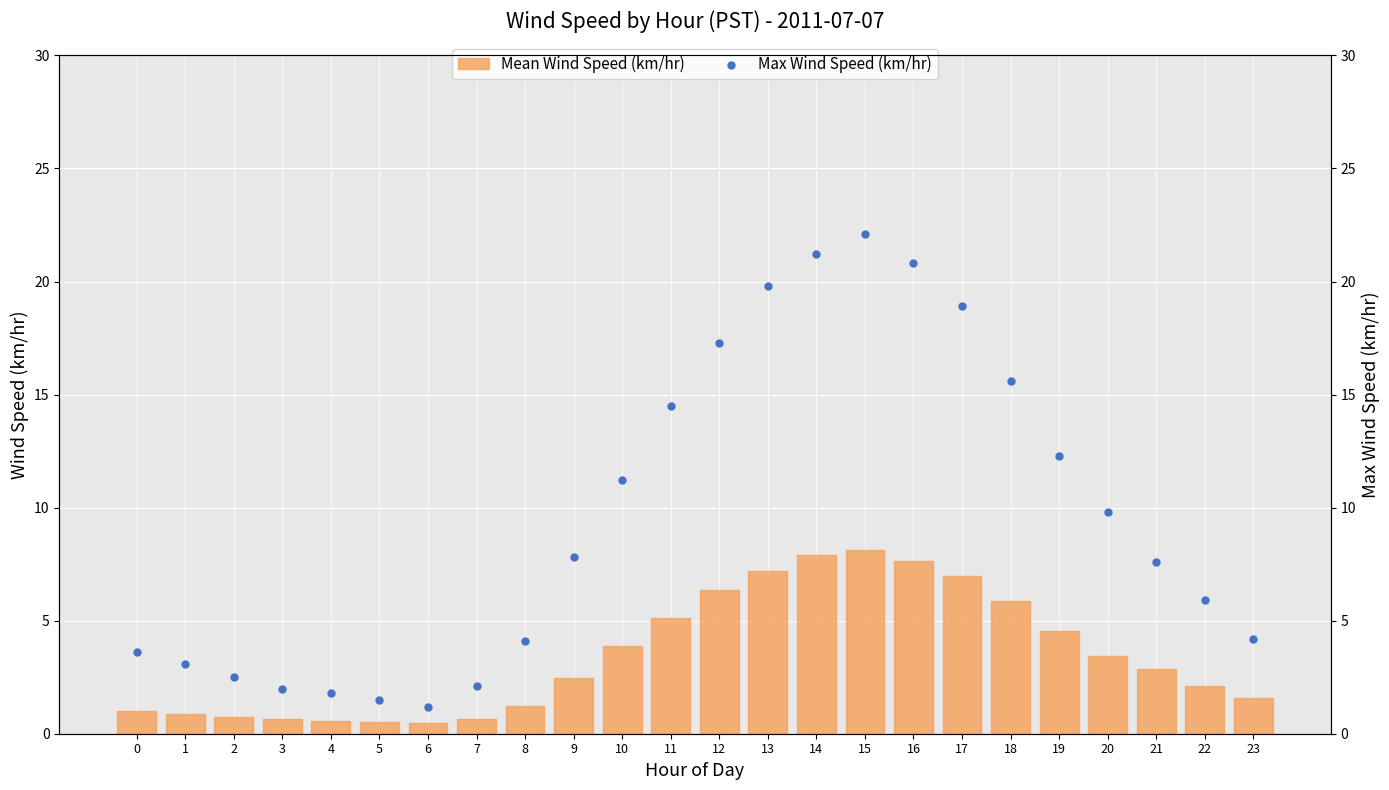

At which category is the sum across all series the highest?

15